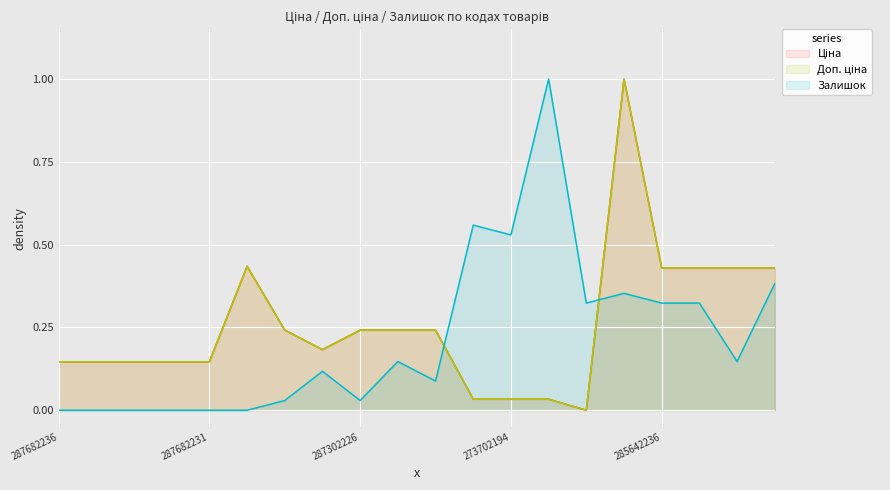

Reading left to right, what are all the values shown in this chart?

Ціна: 287682236=0.1	287682235=0.1	287682234=0.1	287682233=0.1	287682231=0.1	287702232=0.4	287302223=0.2	287292222=0.2	287302226=0.2	287302225=0.2	287302224=0.2	273702193=0.0	273702194=0.0	273702128=0.0	208461456=0.0	285662232=1.0	285642236=0.4	285642235=0.4	285642234=0.4	285642233=0.4
Доп. ціна: 287682236=0.1	287682235=0.1	287682234=0.1	287682233=0.1	287682231=0.1	287702232=0.4	287302223=0.2	287292222=0.2	287302226=0.2	287302225=0.2	287302224=0.2	273702193=0.0	273702194=0.0	273702128=0.0	208461456=0.0	285662232=1.0	285642236=0.4	285642235=0.4	285642234=0.4	285642233=0.4
Залишок: 287682236=0.0	287682235=0.0	287682234=0.0	287682233=0.0	287682231=0.0	287702232=0.0	287302223=0.0	287292222=0.1	287302226=0.0	287302225=0.1	287302224=0.1	273702193=0.6	273702194=0.5	273702128=1.0	208461456=0.3	285662232=0.4	285642236=0.3	285642235=0.3	285642234=0.1	285642233=0.4